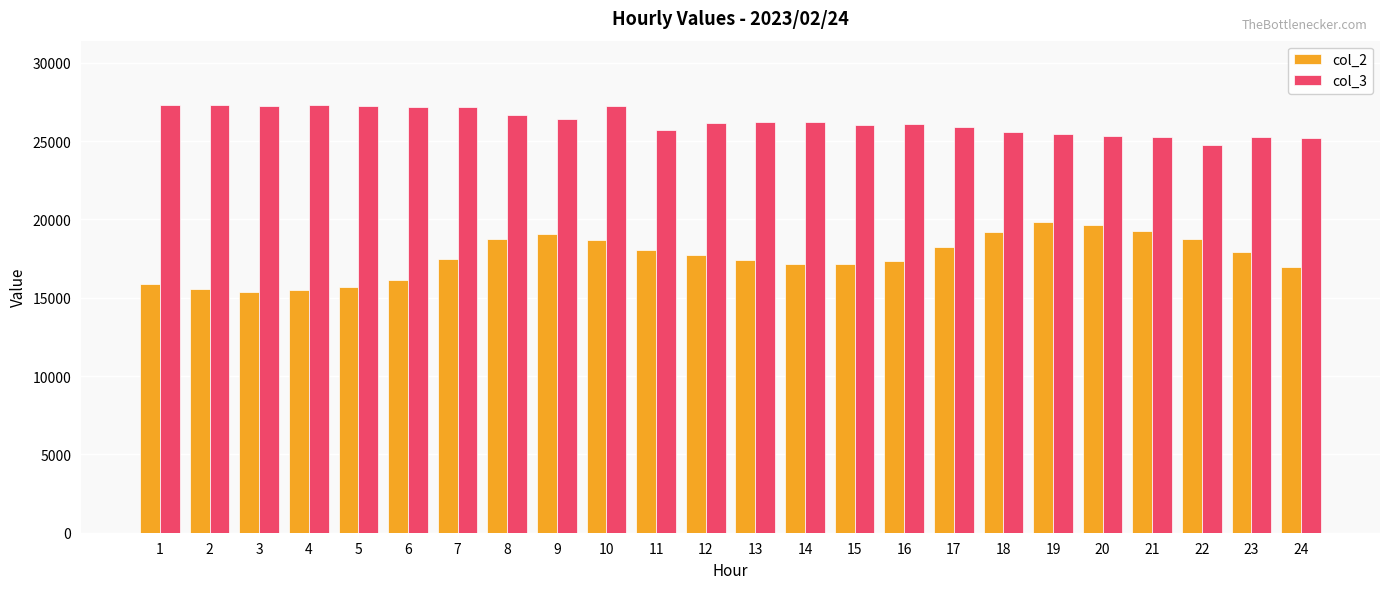

Count the number of categories in the chart.

24